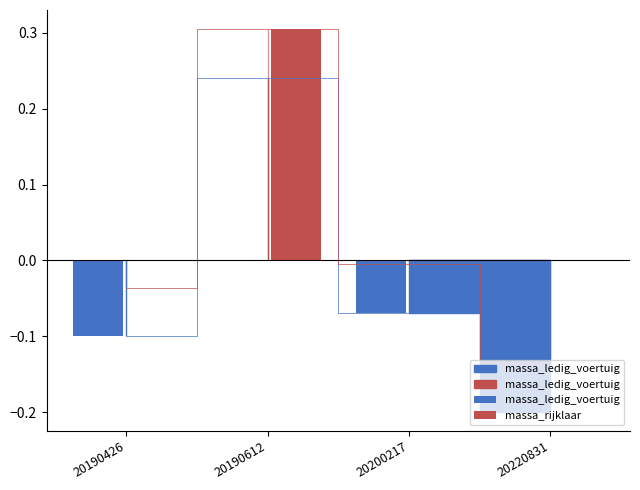

What are all the series names shown in the legend?

massa_ledig_voertuig, massa_rijklaar